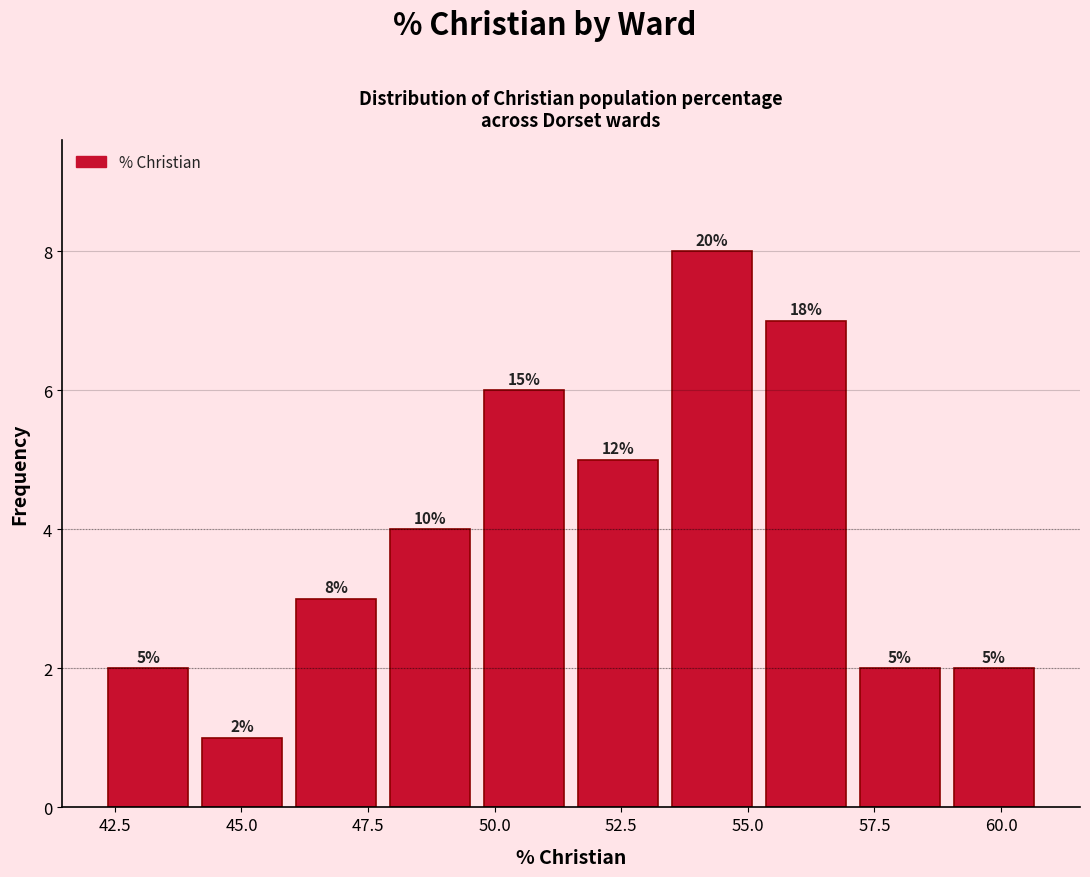

Read against the x-axis, roughly where is the centre of the tallest bar?

54.5